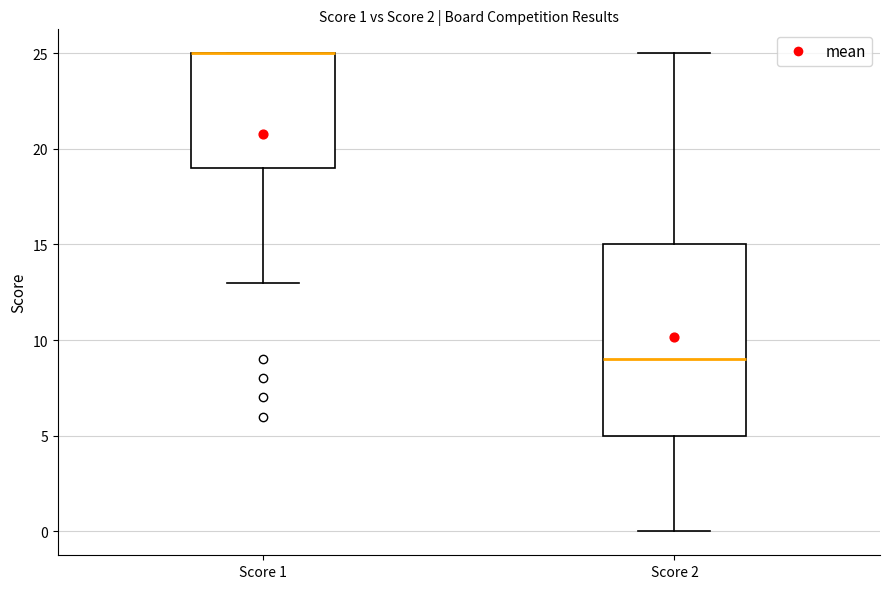

Which box is the tallest, from its lower edge to its upper edge?

Score 2